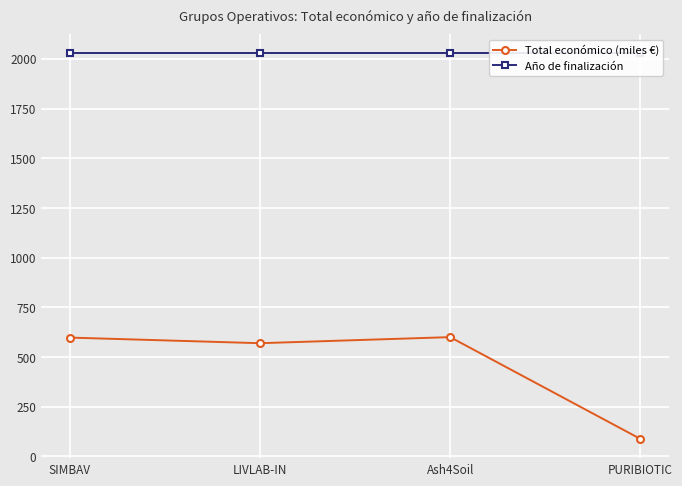

How many lines are shown in the chart?

2